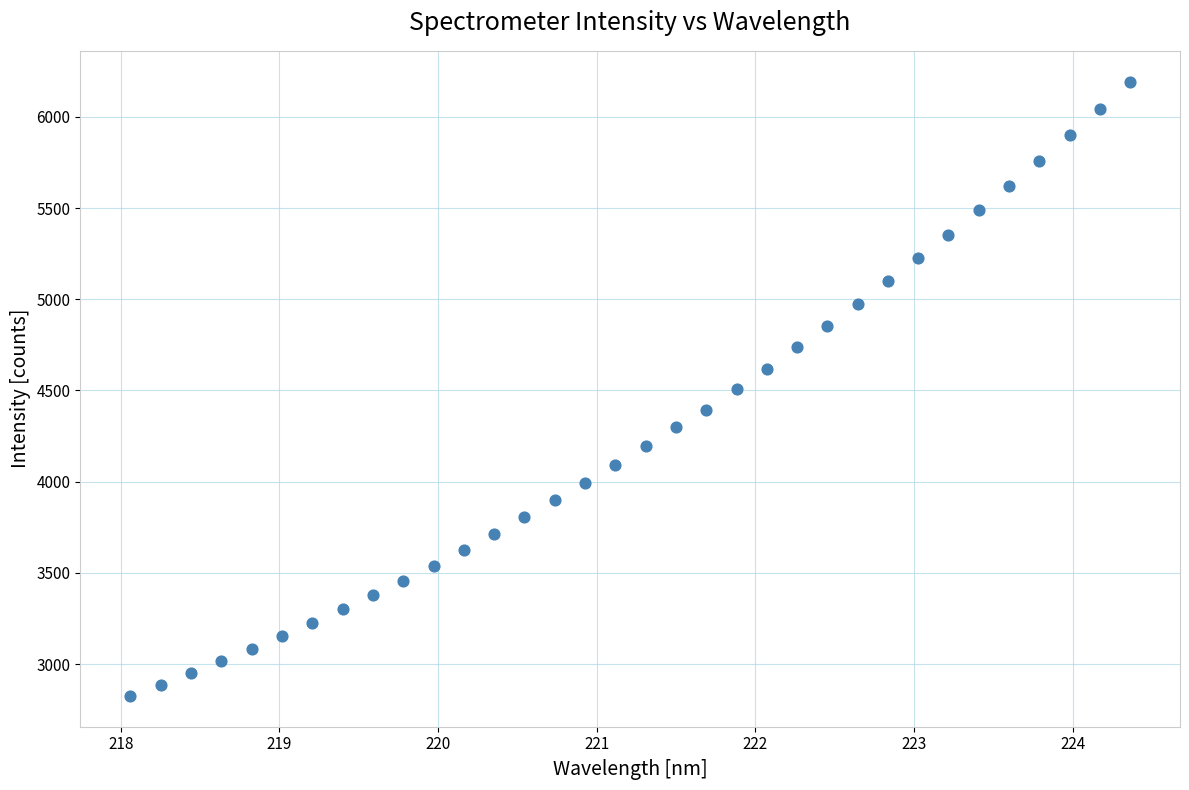

What is the range of Y values (max minus min)?

3368.8